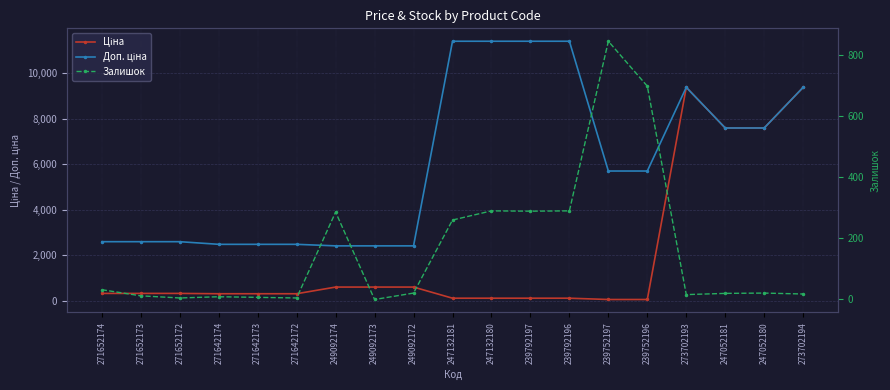

What is the spread (max minus min) of values at 271642174?

2473.4